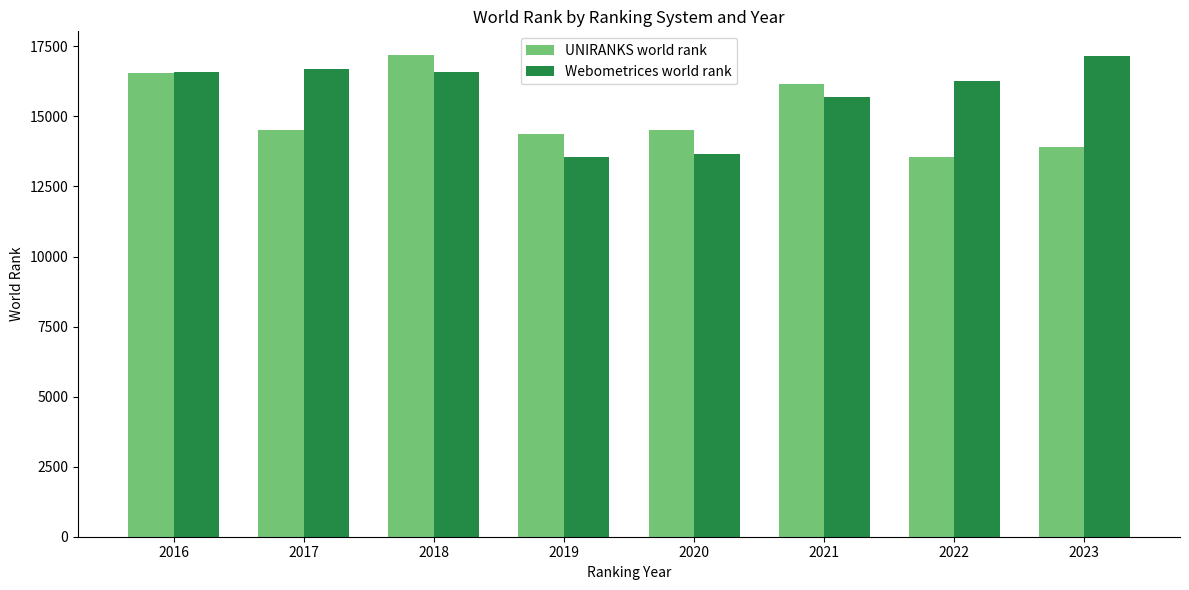

Between 2018 and 2020, which series saw the biggest shift?

Webometrices world rank